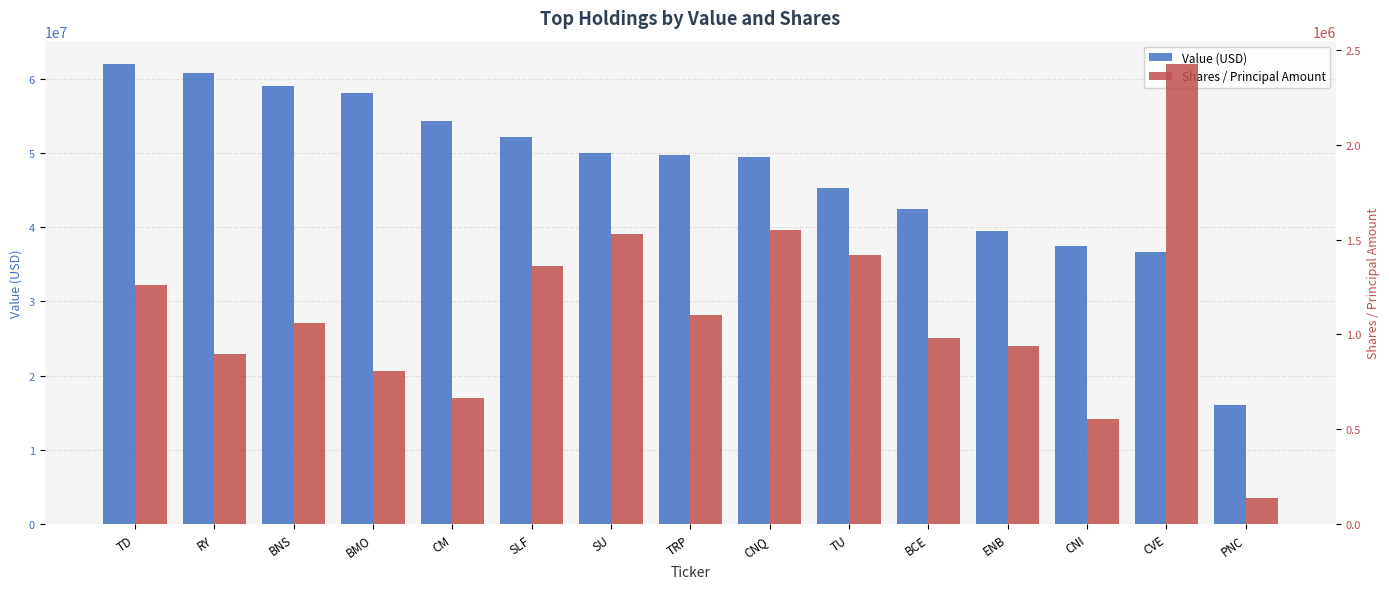

Between CNQ and TU, which is larger?

CNQ